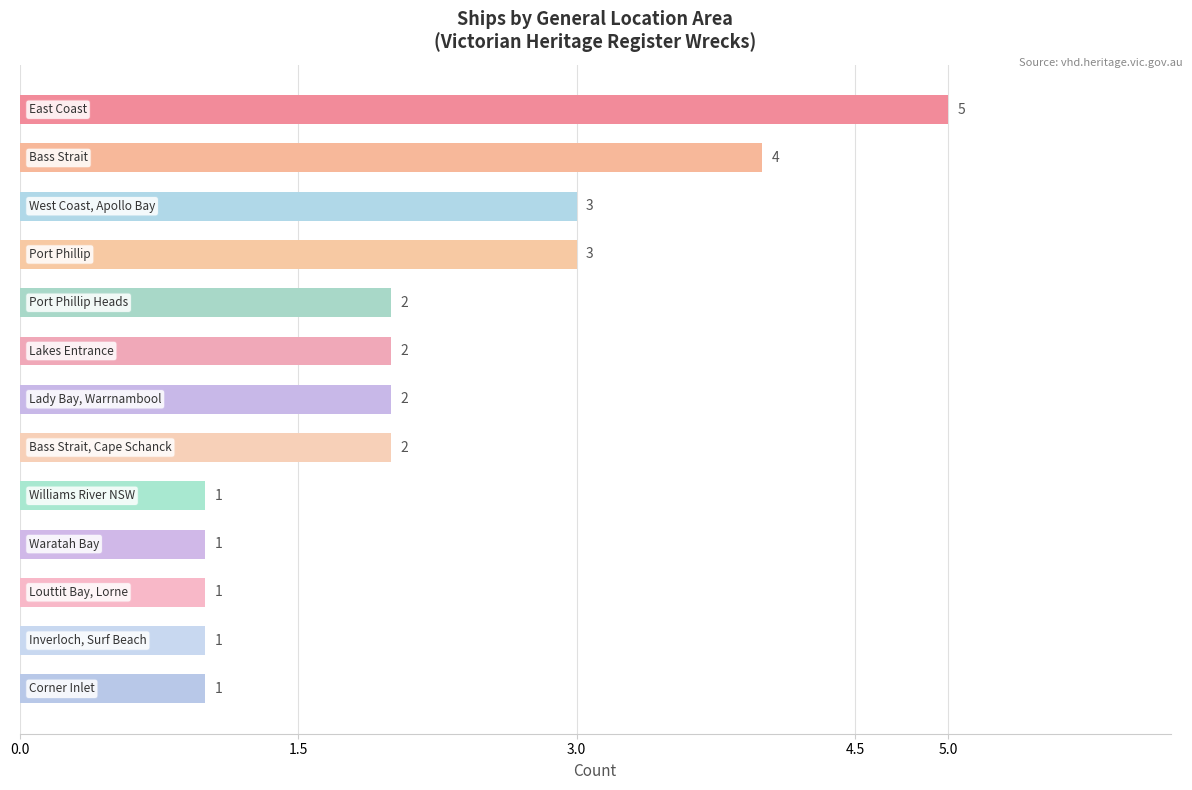

What is the greatest value displayed?

5